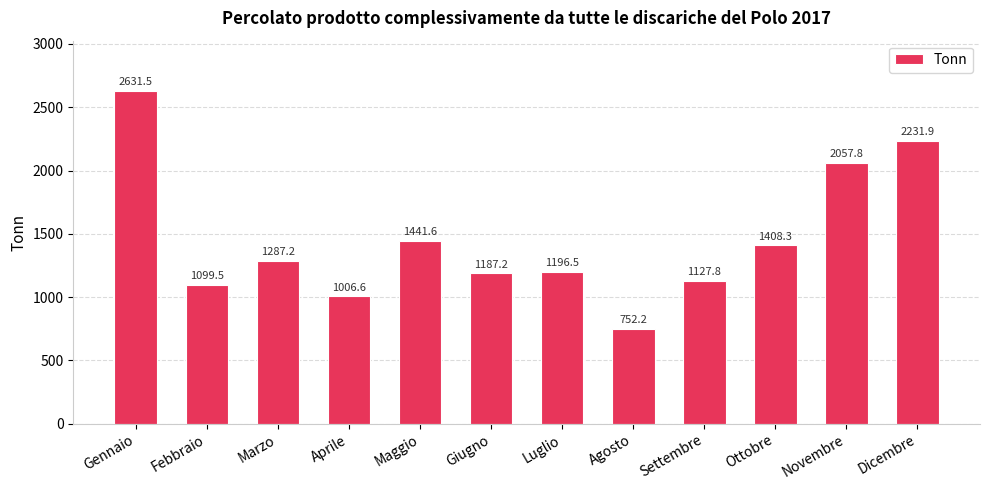

Is it true that the value at Maggio is 709.3?

False